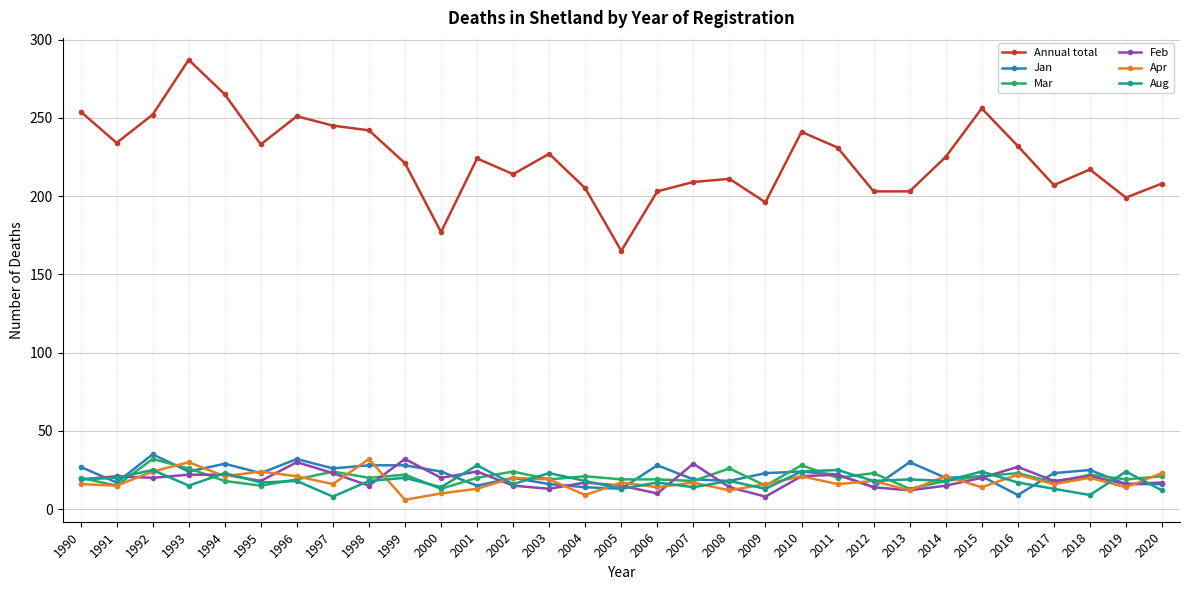

How many series are shown in this chart?

6